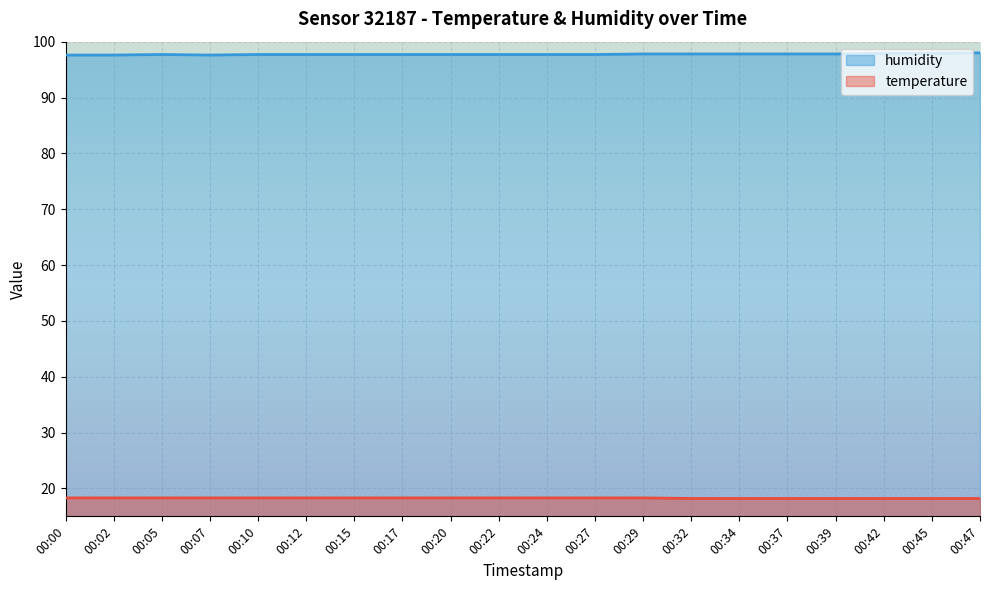

What is the value of the temperature point at the 19th from the left?

18.2